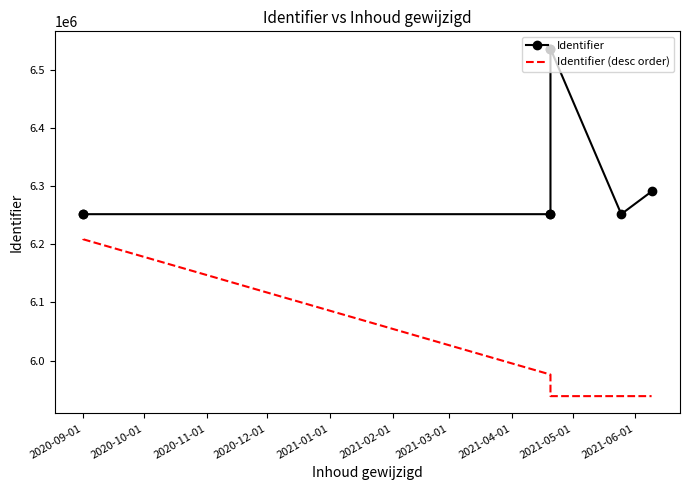

What is the maximum value for Identifier?

6535936.0